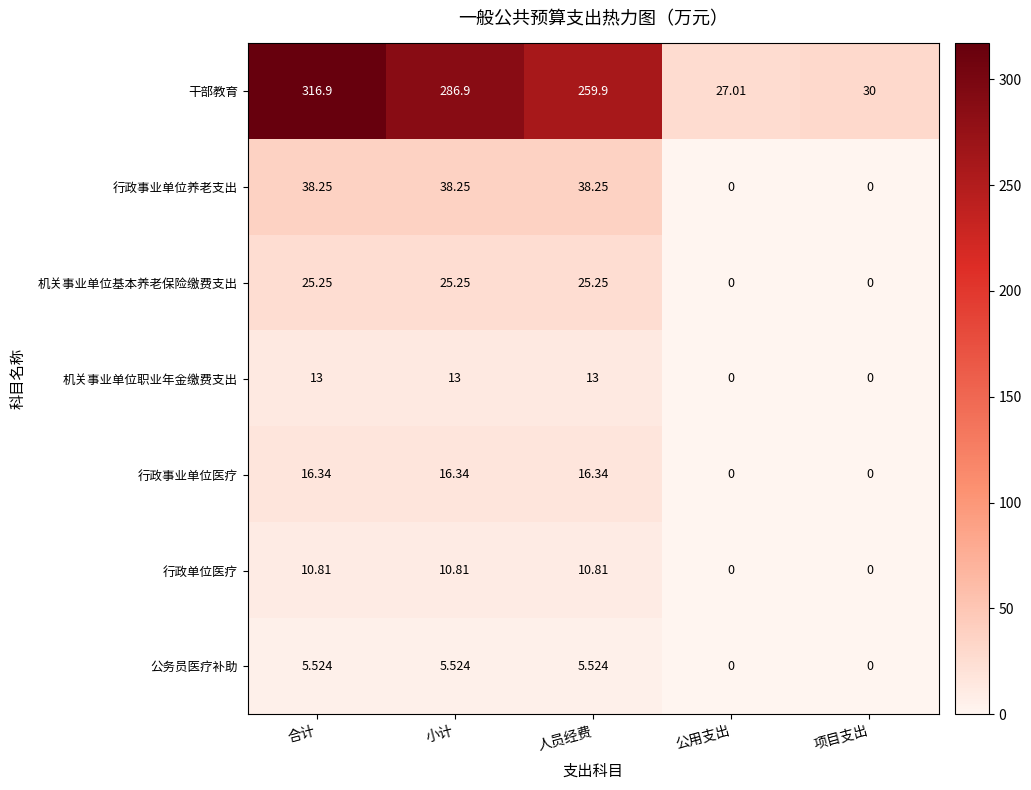

How many values in 行政事业单位养老支出 are above zero?

3